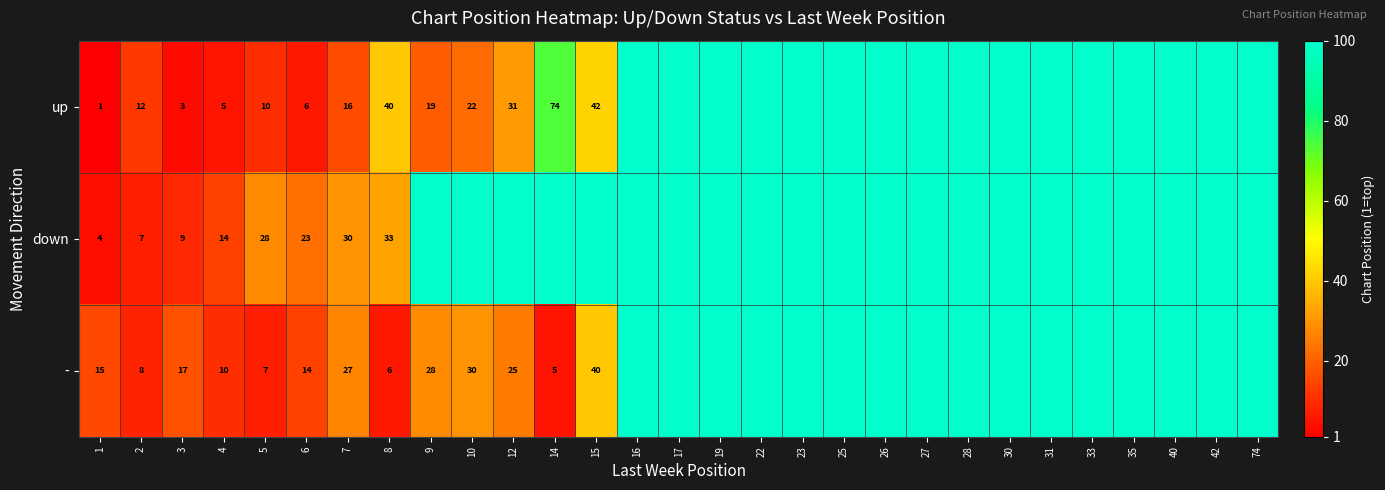

What is the total value across all series at 7?

73